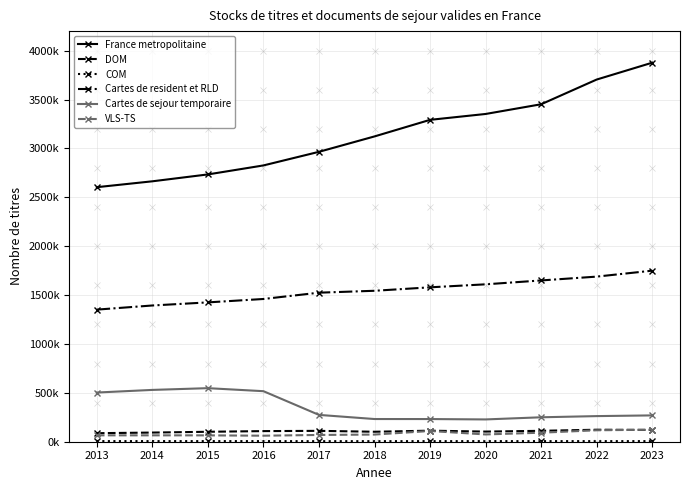

Which series changed the most between 2013 and 2015?

France metropolitaine